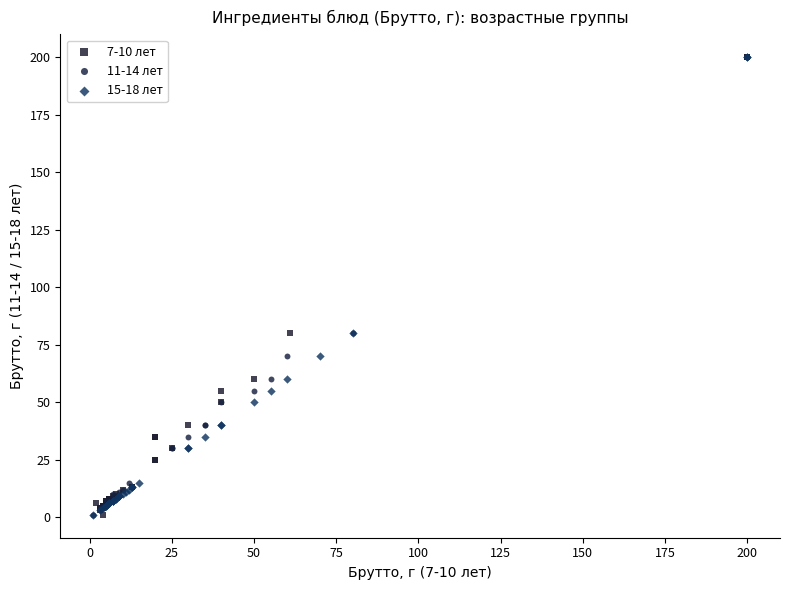

What are all the series names shown in the legend?

7-10 лет, 11-14 лет, 15-18 лет